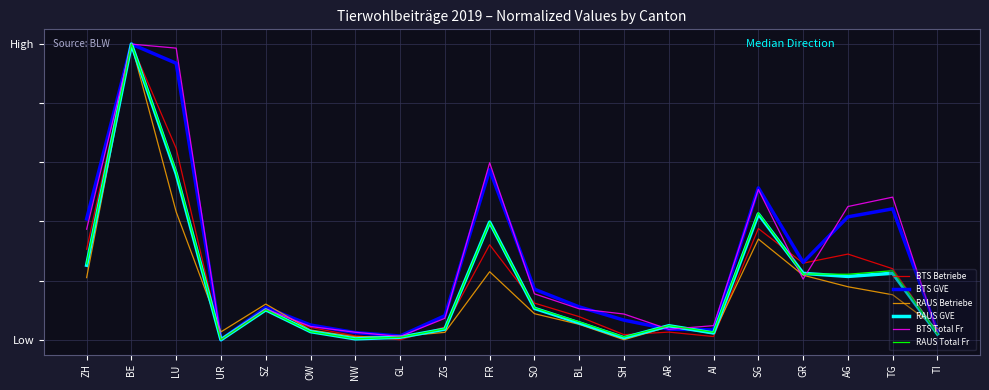

What is the difference between the maximum and second lowest values in the RAUS Total Fr series?

1.0